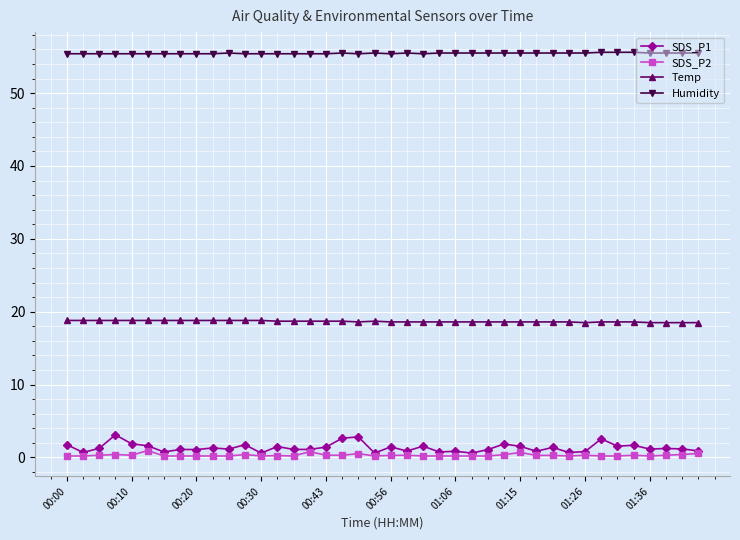

At how many categories does at least one series exceed 23?

40